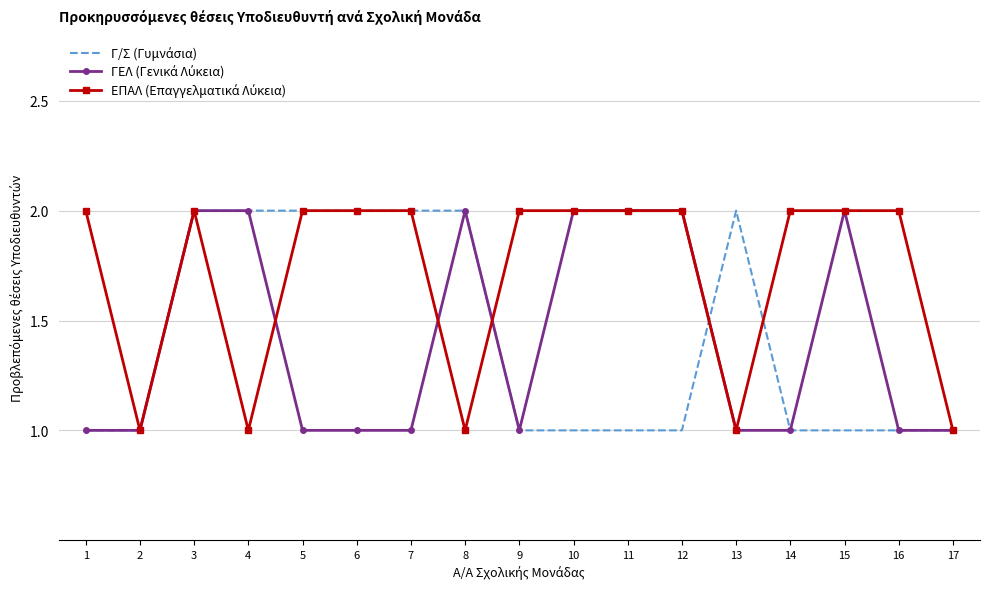

What is the total value across all series at 3?

6